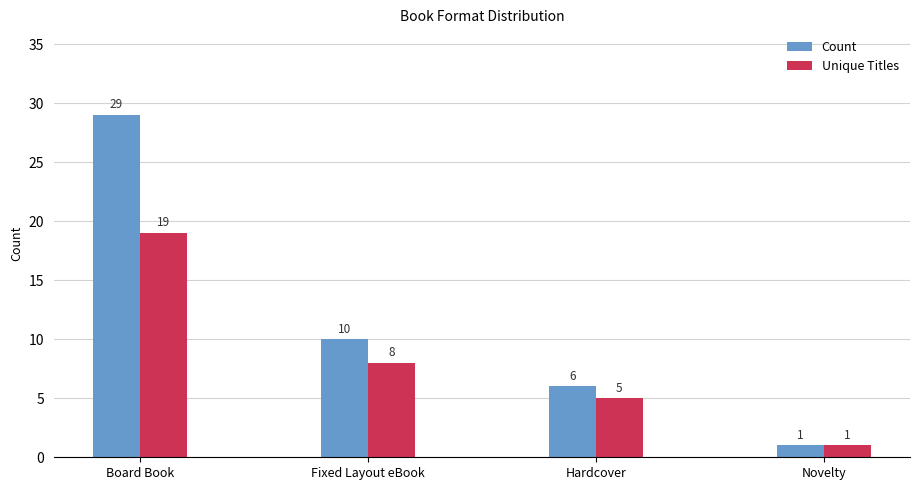

Reading left to right, extract all data points from this chart.

Count: Board Book=29	Fixed Layout eBook=10	Hardcover=6	Novelty=1
Unique Titles: Board Book=19	Fixed Layout eBook=8	Hardcover=5	Novelty=1